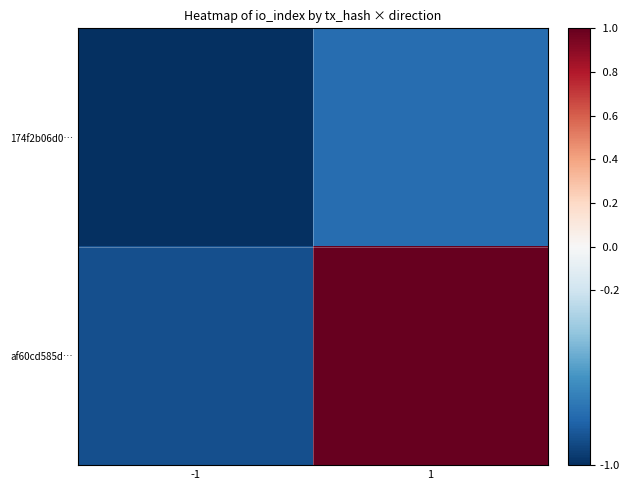

At which category does the chart reach its minimum across all series?

-1